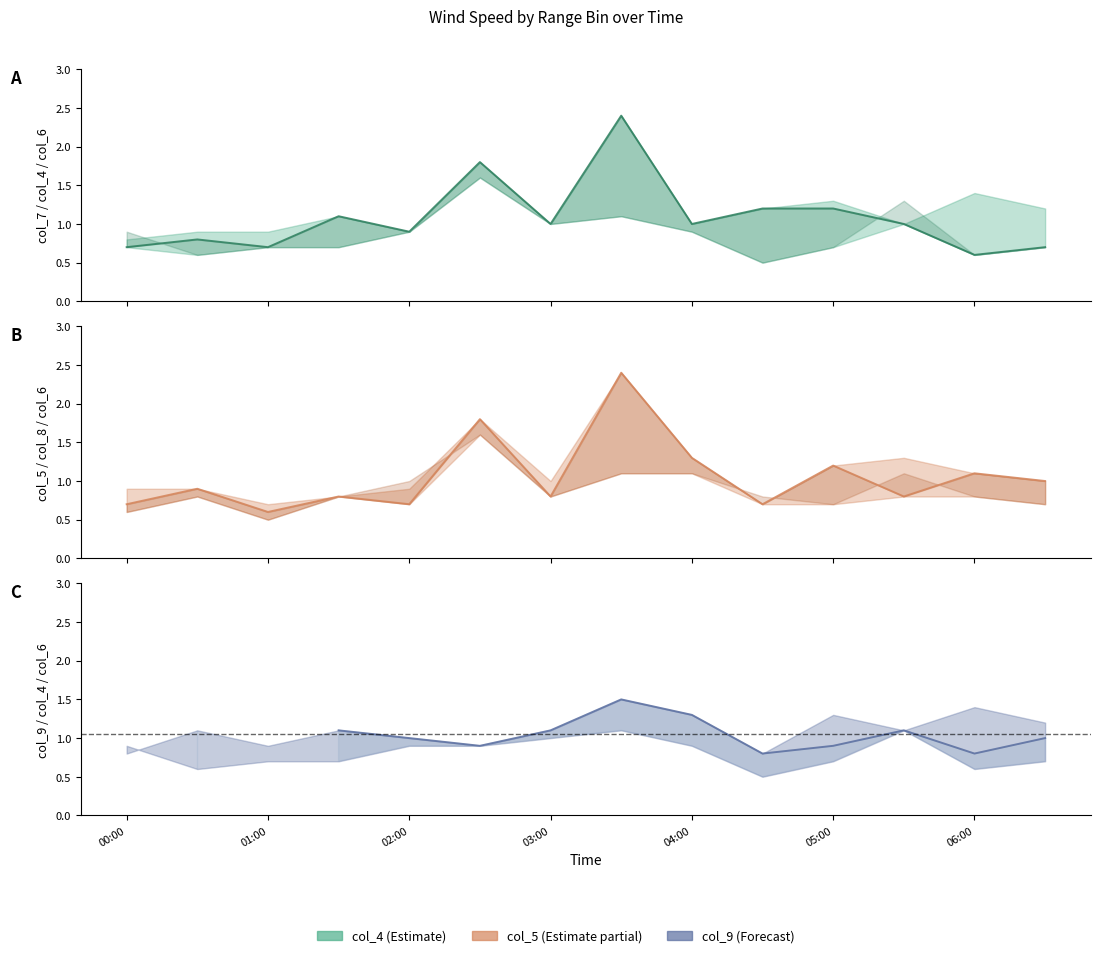

At 03:00, list the series in order from largest to smallest.

col_7, col_9, col_5